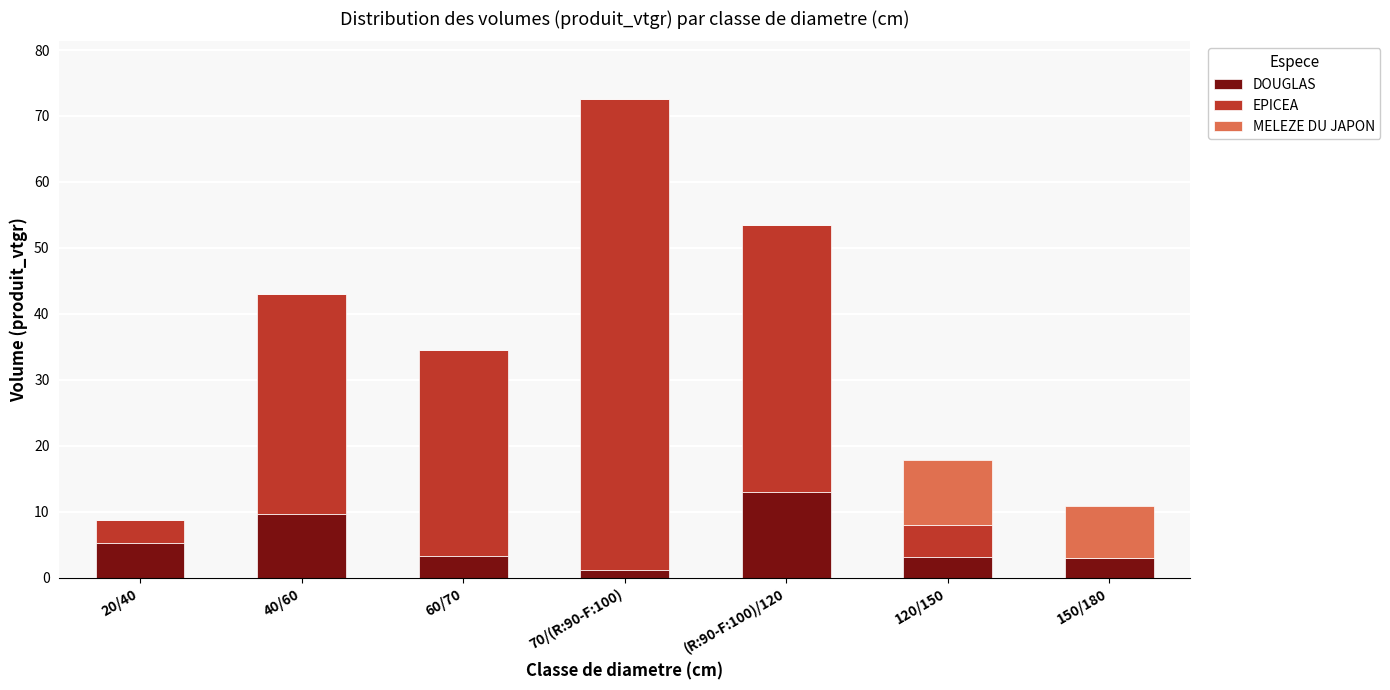

What is the total value across all series at 120/150?

17.8